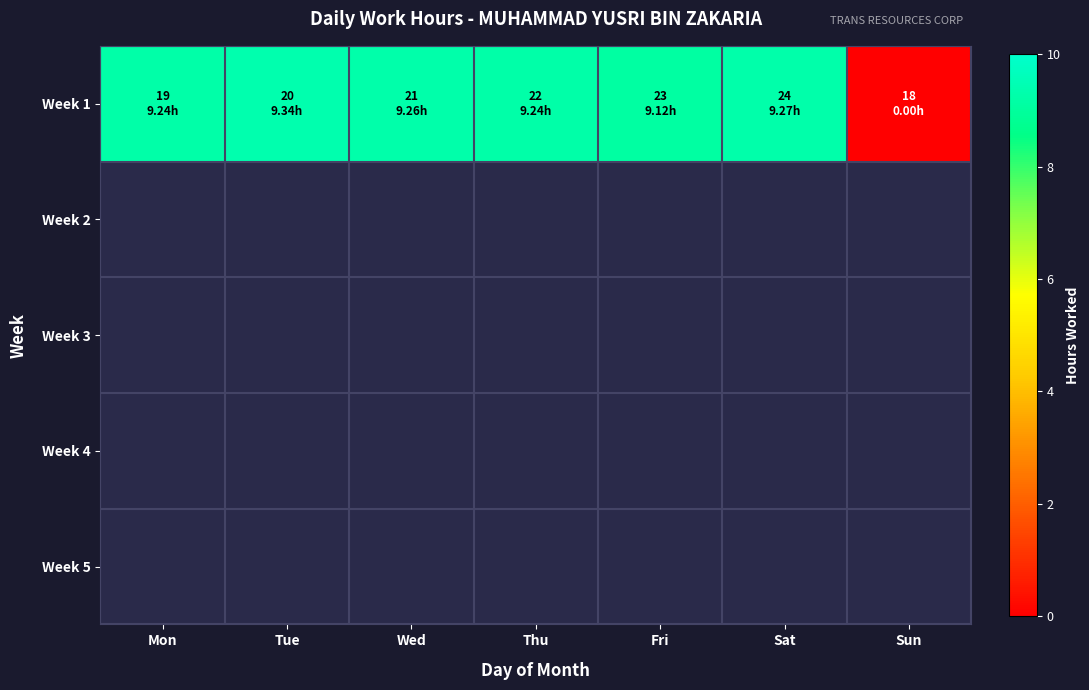

True or false: Week 1 has a value of 9.3 at Sat.

True